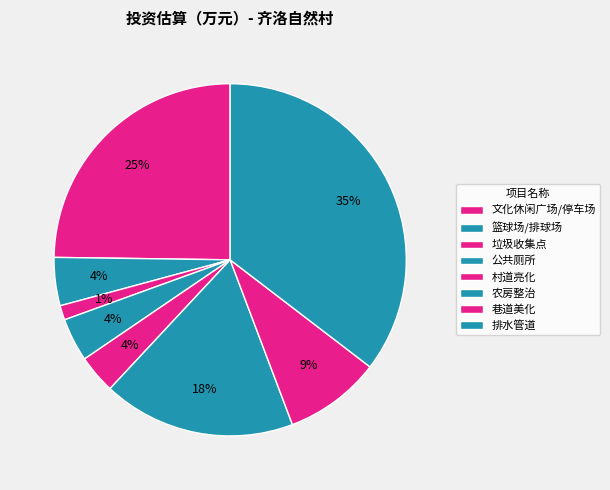

Rank the categories by value from lowest to highest.

垃圾收集点, 村道亮化, 公共厕所, 篮球场/排球场, 巷道美化, 农房整治, 文化休闲广场/停车场, 排水管道